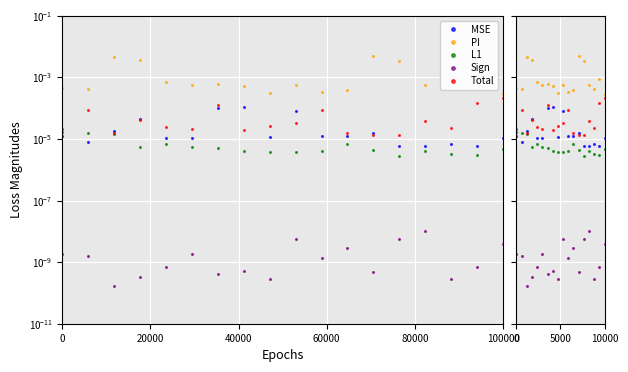

Is this an area chart (filled region under the line)?

No